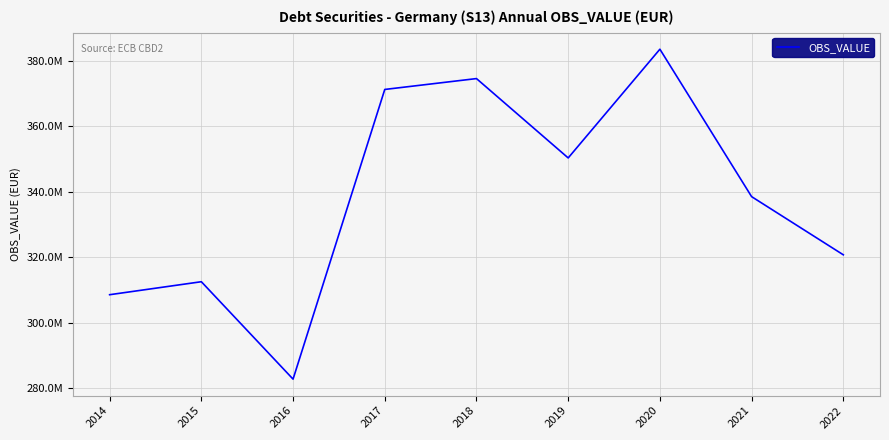

At which category does the chart reach its minimum across all series?

2016